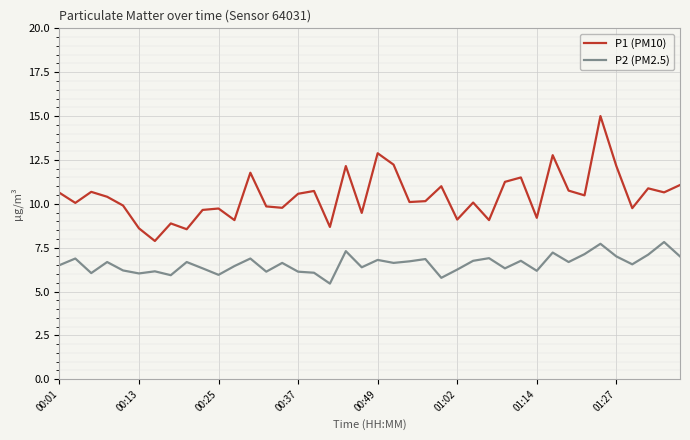

Does the chart display data point markers on the line(s)?

No